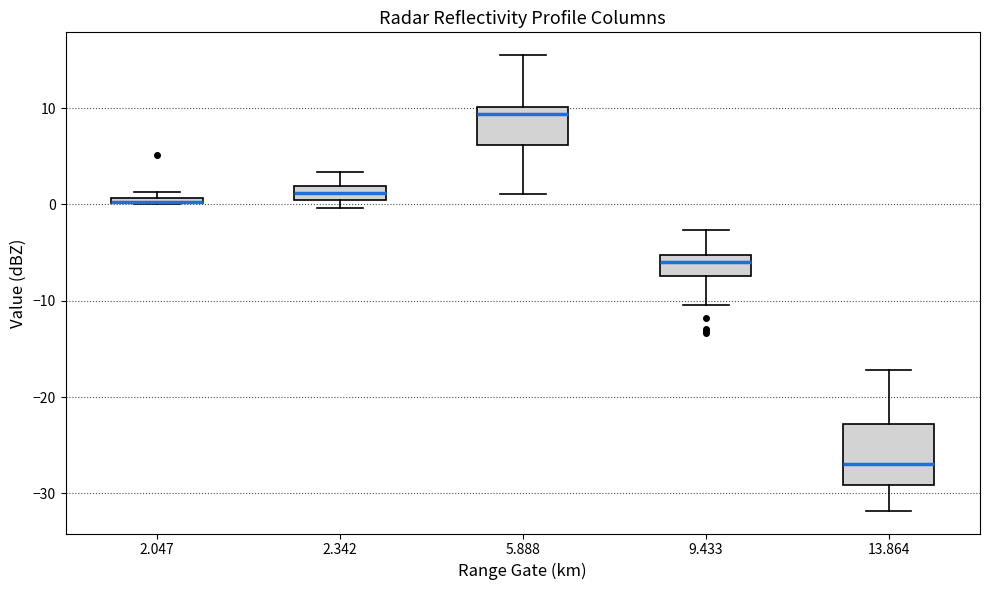

Which box is the tallest, from its lower edge to its upper edge?

13.864